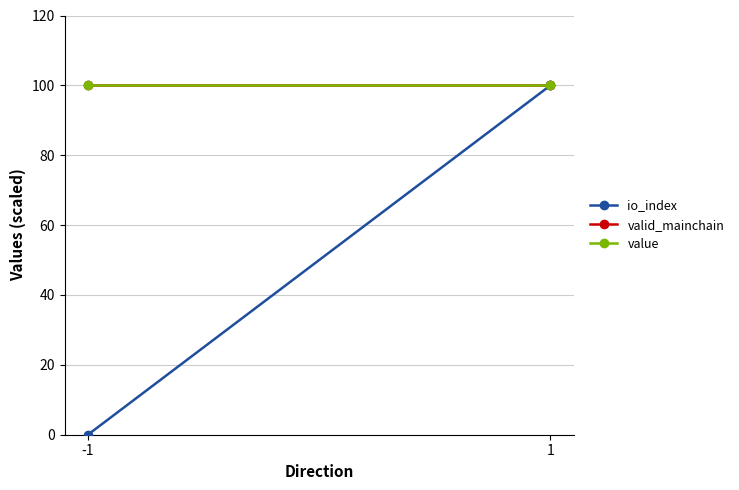

Is it true that value equals 134.4 at -1?

False